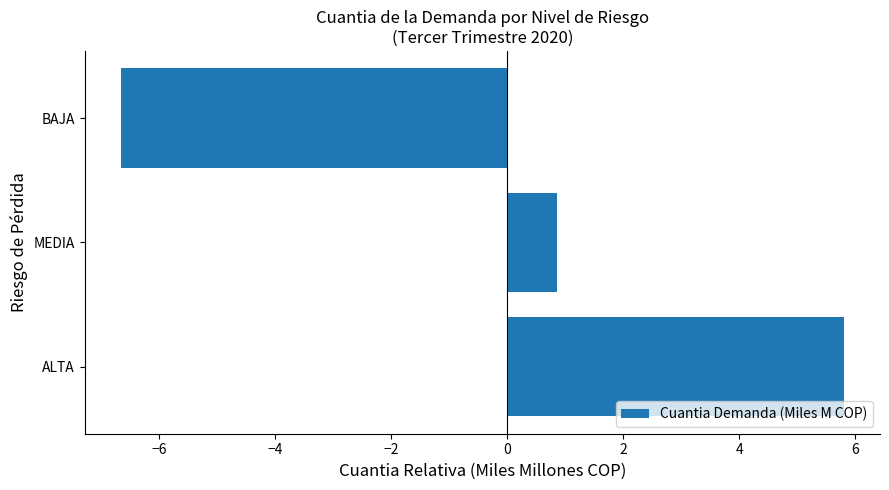

What is the difference between the maximum and second lowest values?

4.9